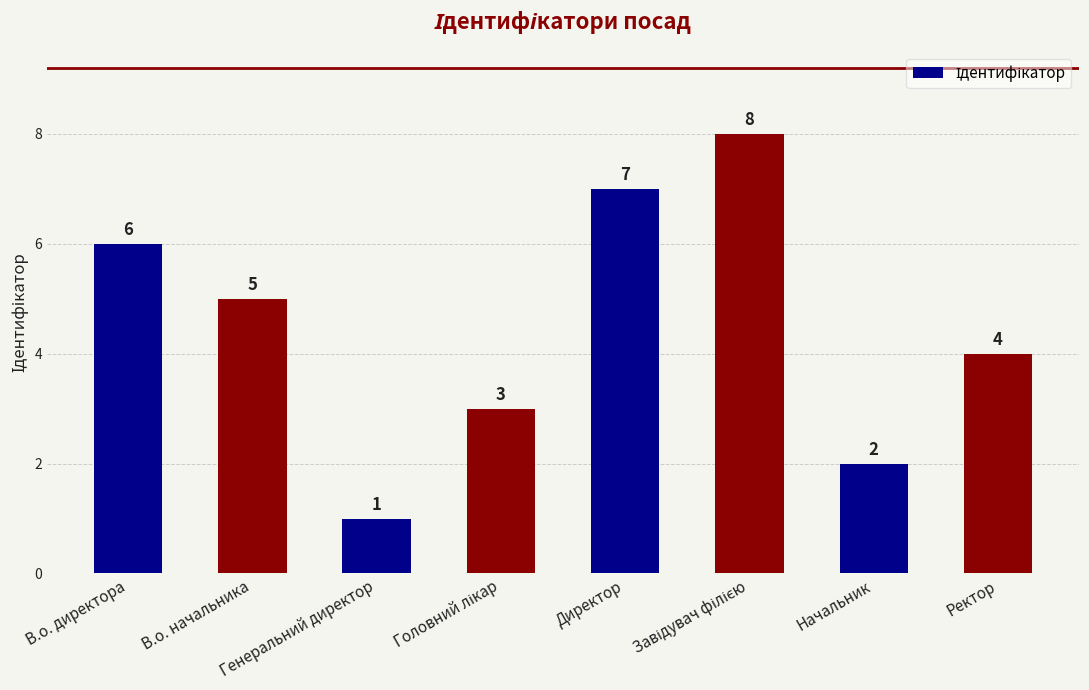

How many values are below 5?

4